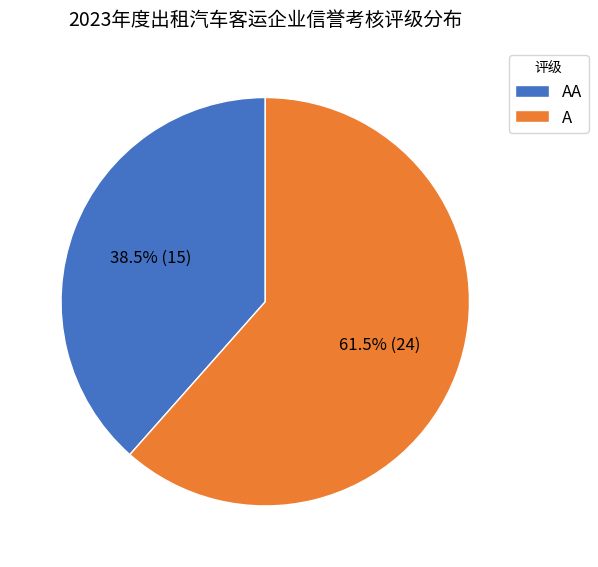

Rank the categories by value from highest to lowest.

A, AA